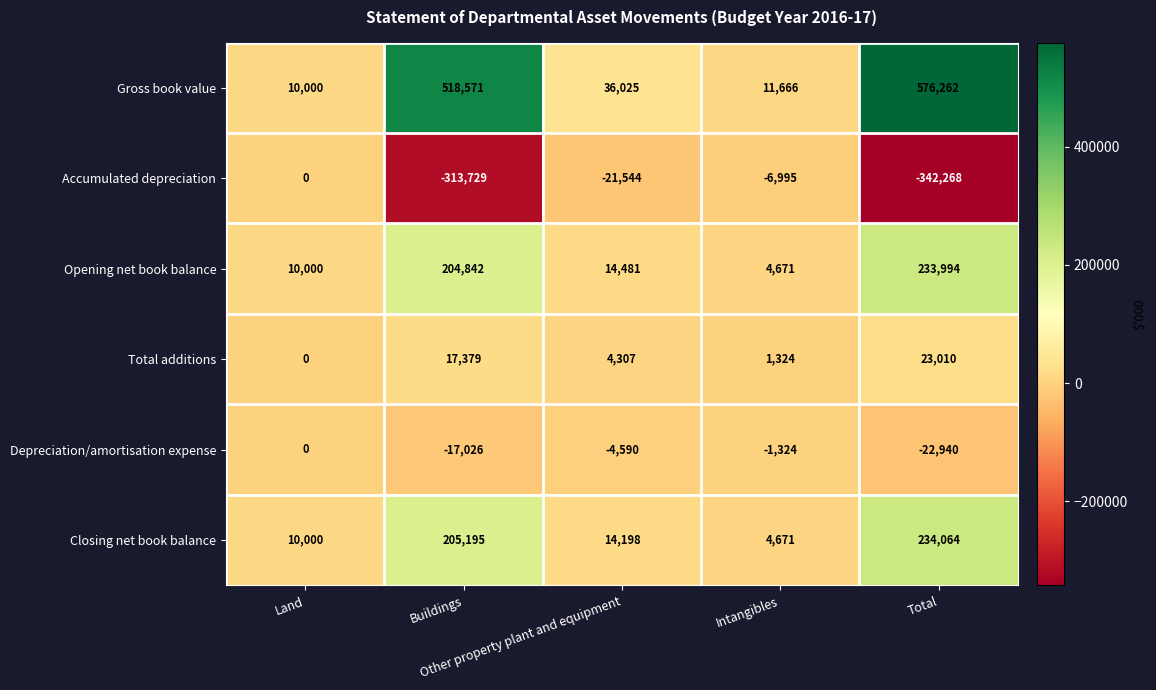

Which series has the largest total across all categories?

Gross book value